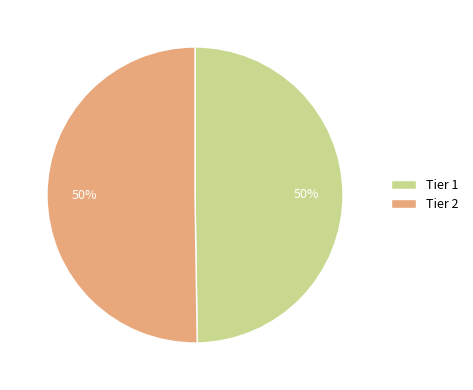

What is the ratio of the value at Tier 2 to the value at Tier 1?

1.0